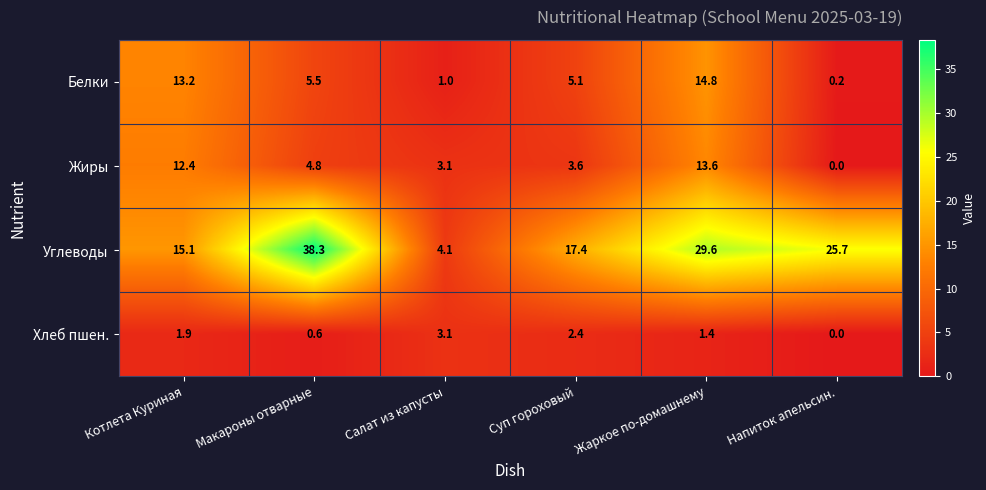

How many values in the Хлеб пшен. series exceed 1?

4